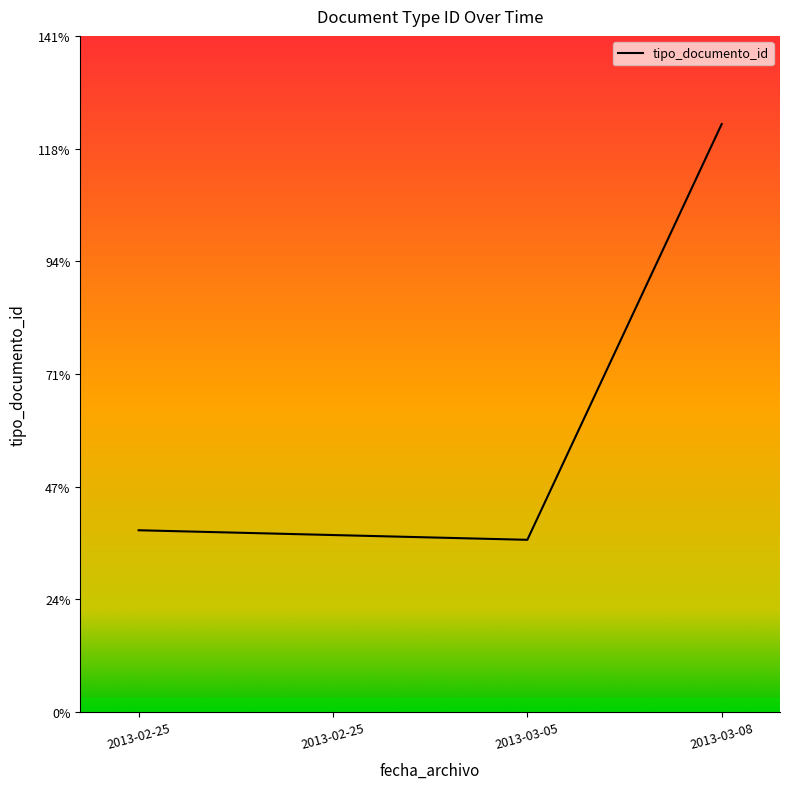

Is this an area chart (filled region under the line)?

Yes